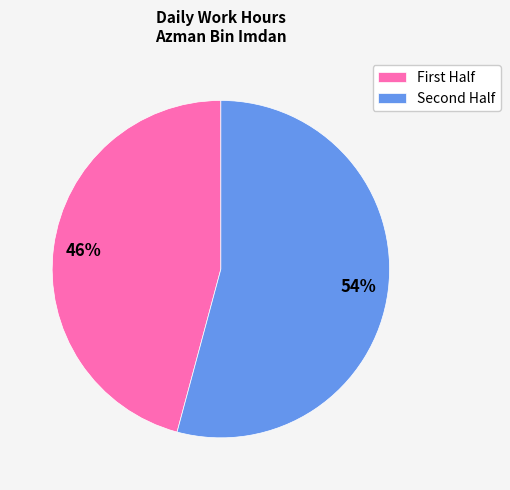

To the nearest percent, what is the difference between the largest and smallest slice percentages?

8%